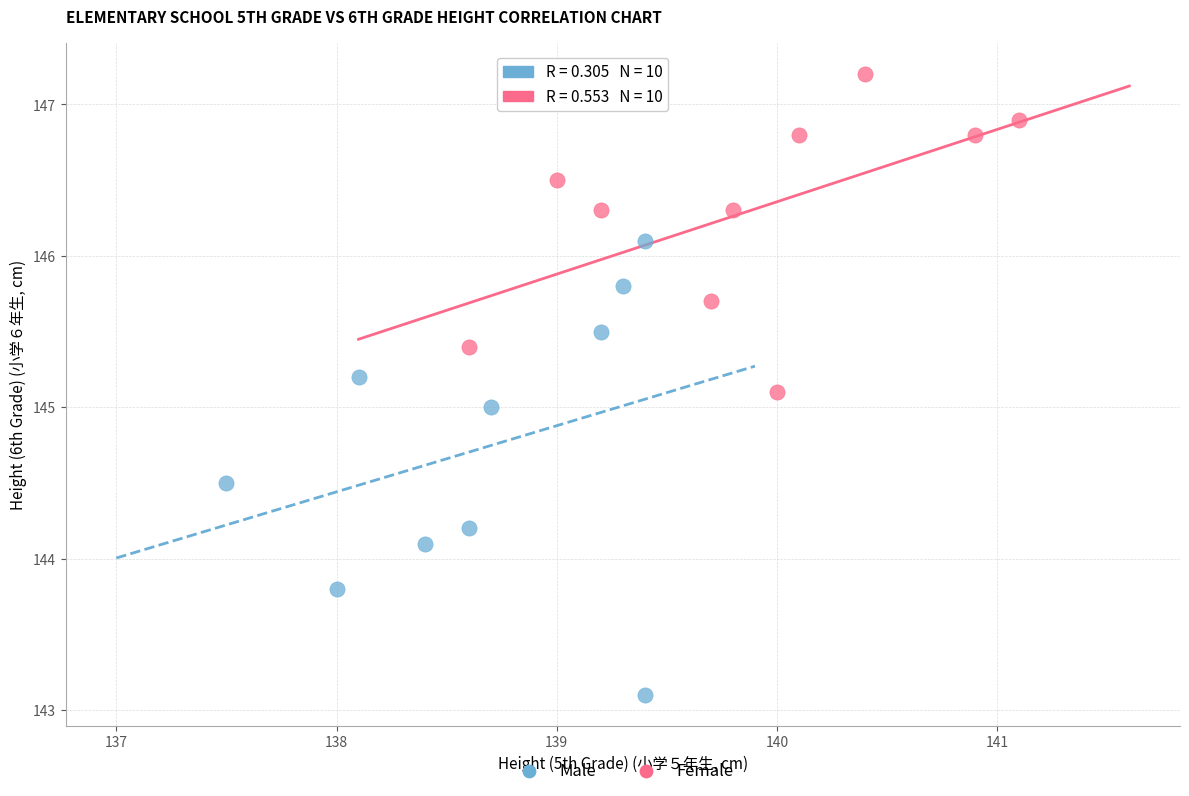

What are all the series names shown in the legend?

Male, Female